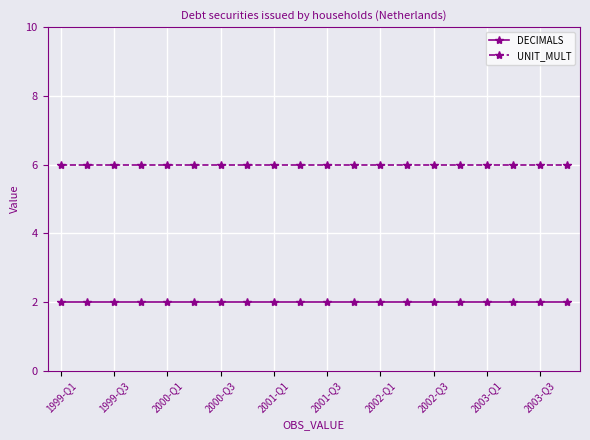

Which series has the largest total across all categories?

UNIT_MULT